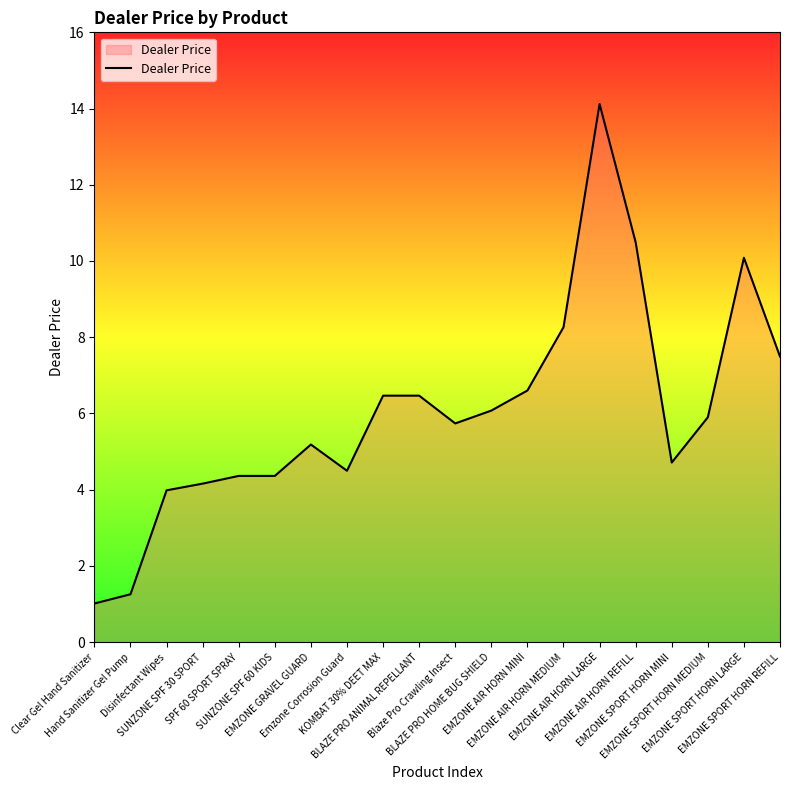

What is the sum of the values at EMZONE SPORT HORN MINI and EMZONE AIR HORN MINI?

11.3